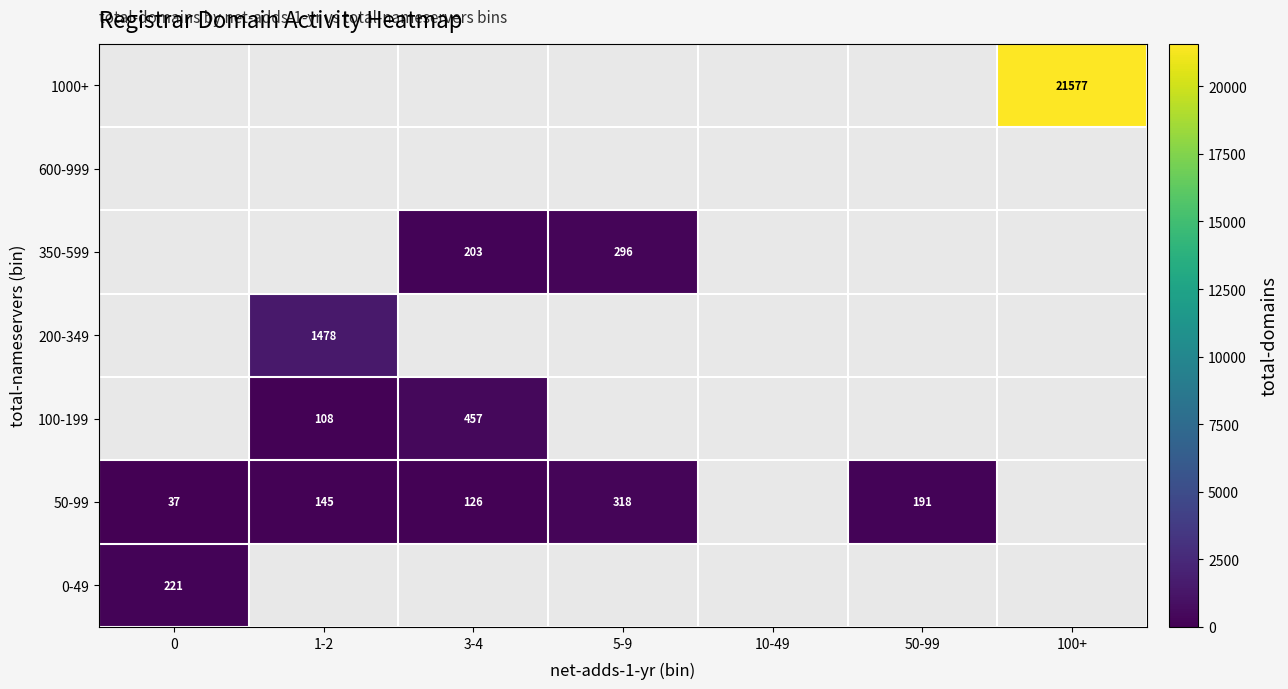

Count the number of categories in the chart.

7